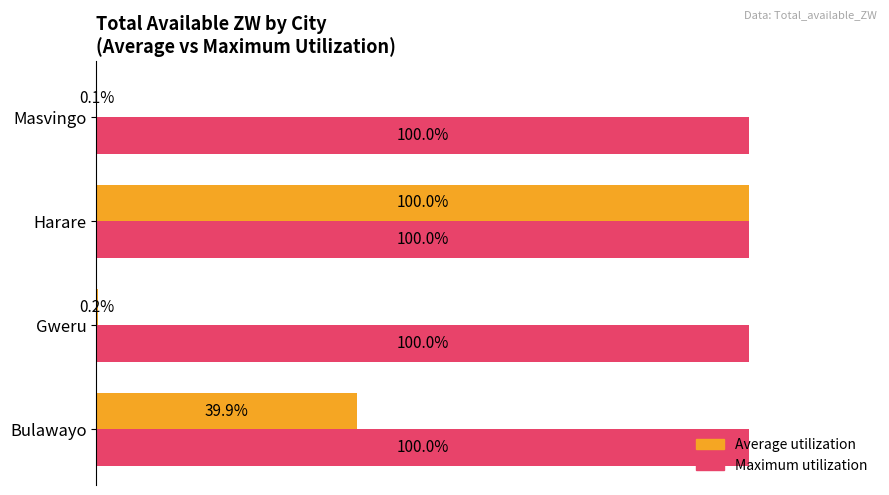

Which series changed the most between Bulawayo and Masvingo?

Average utilization